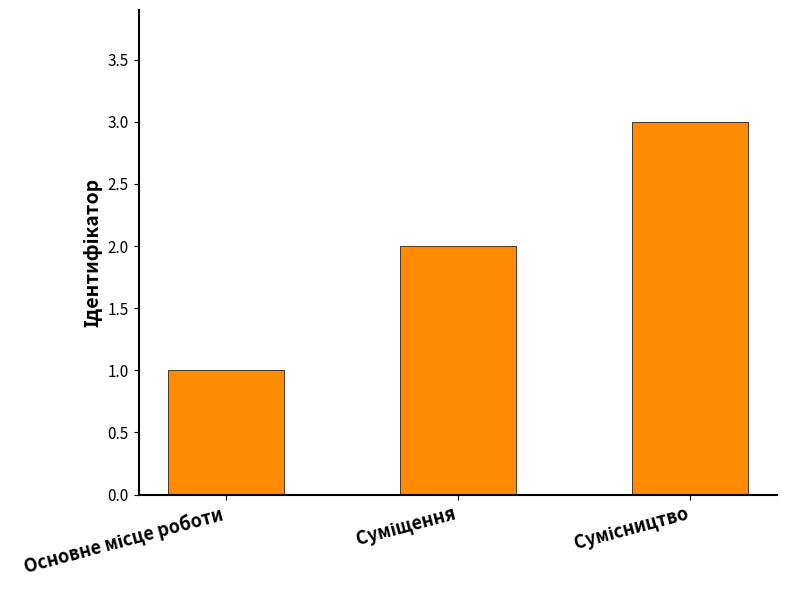

Reading left to right, extract all data points from this chart.

1	2	3